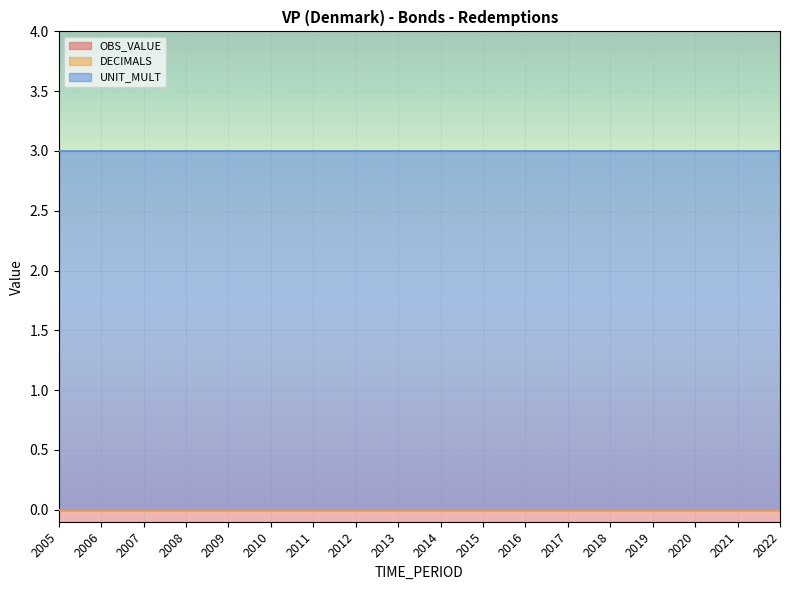

What is the difference between the highest and lowest values at 2015?

3